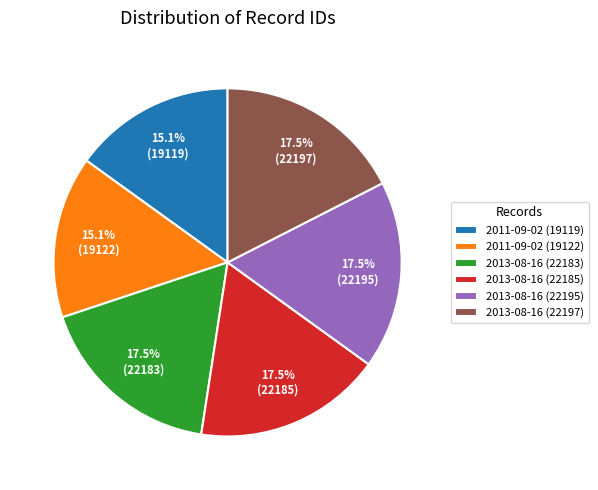

Do 2011-09-02 (19122) and 2013-08-16 (22197) together represent more than half of the pie?

No